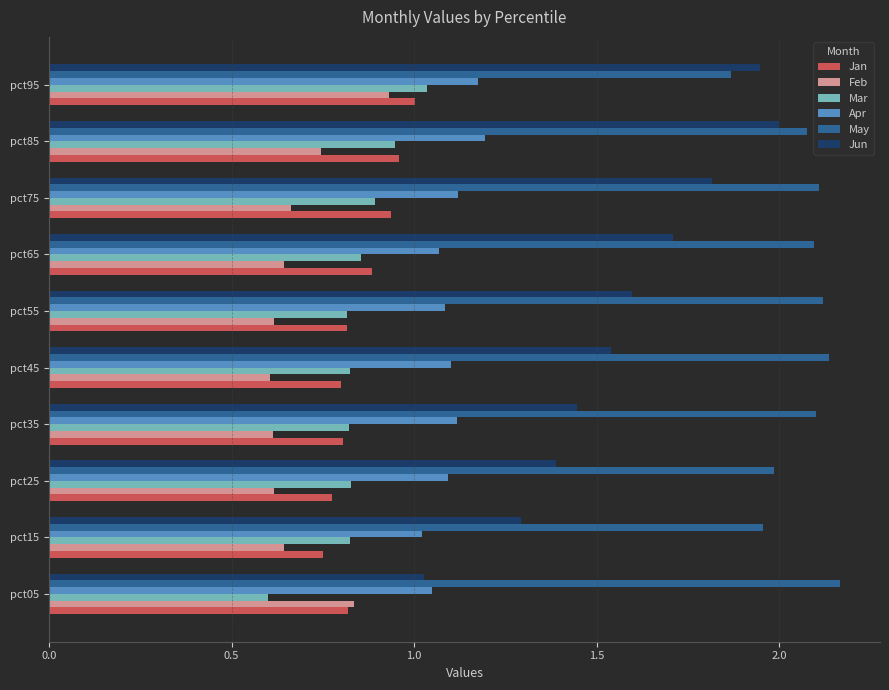

Which series has the widest spread of values?

Jun